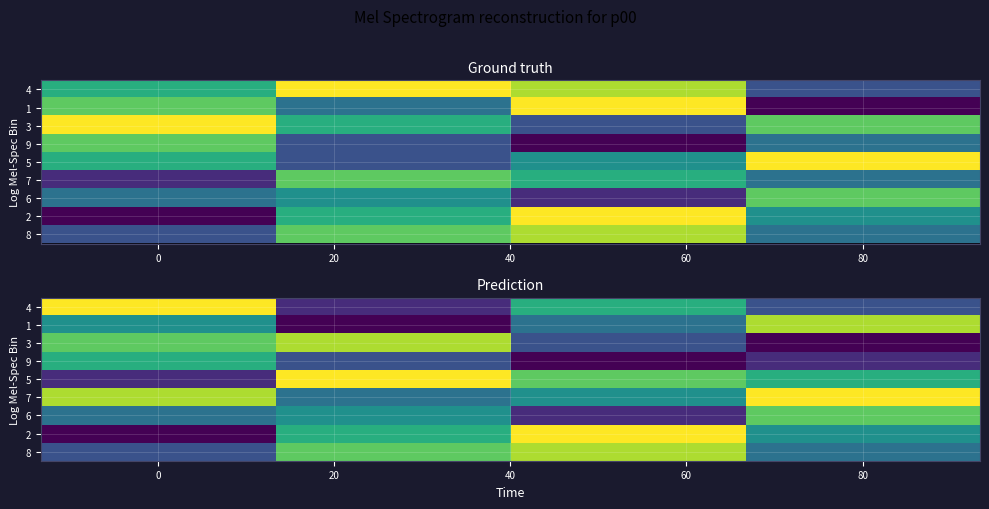

What is the minimum value shown in the chart?

1